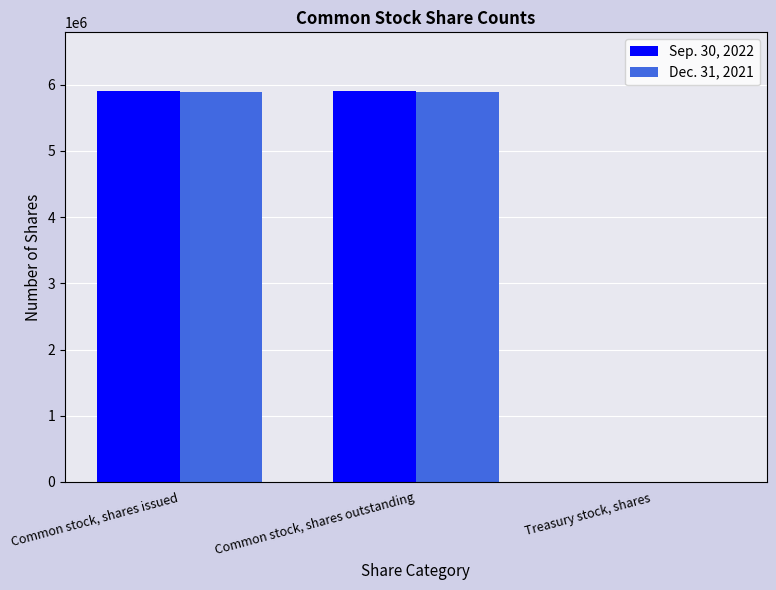

True or false: Dec. 31, 2021 has a value of 5893767 at Common stock, shares issued.

True